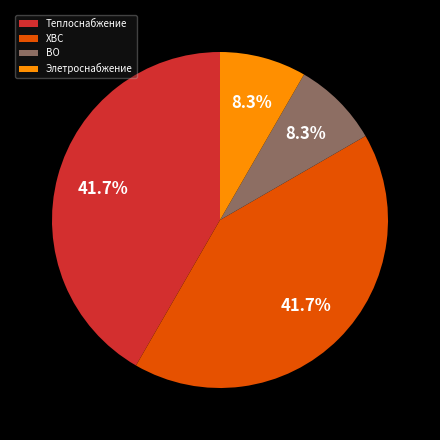

How many segments does this pie chart have?

4